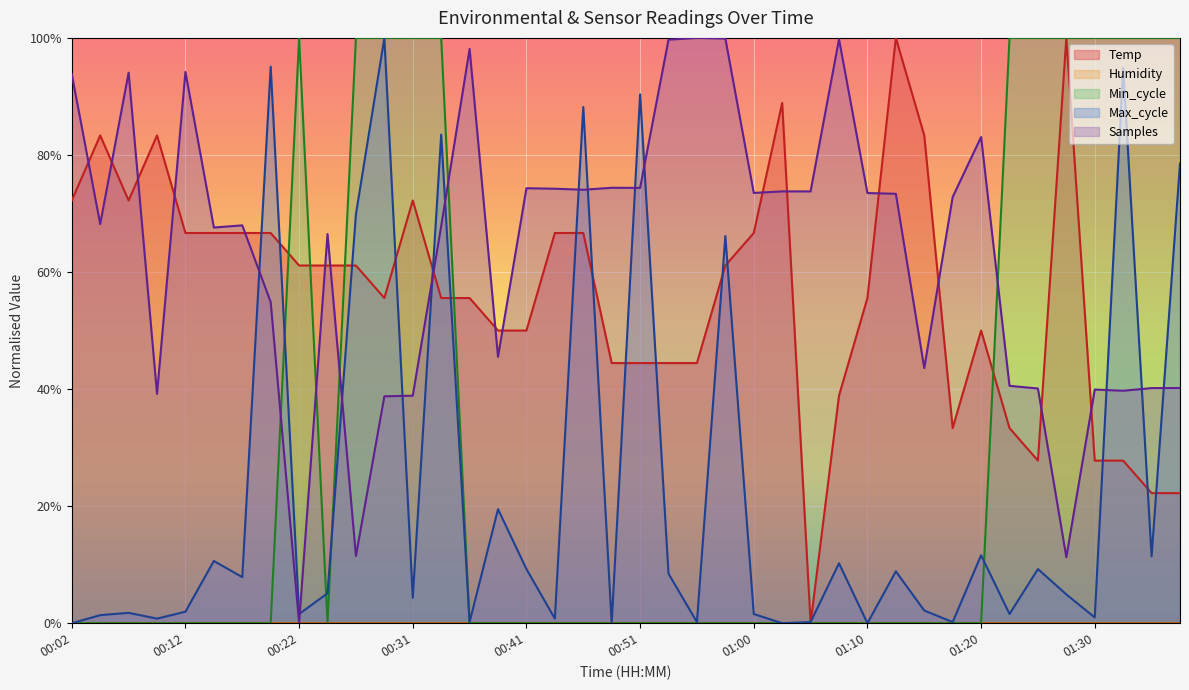

How many interior local valleys (lower than both neighbors) does the data have?

5